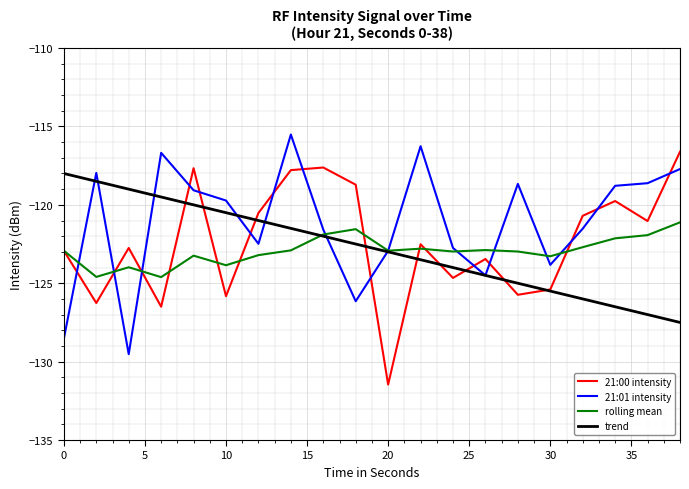

What is the highest value of the rolling mean series?

-121.1